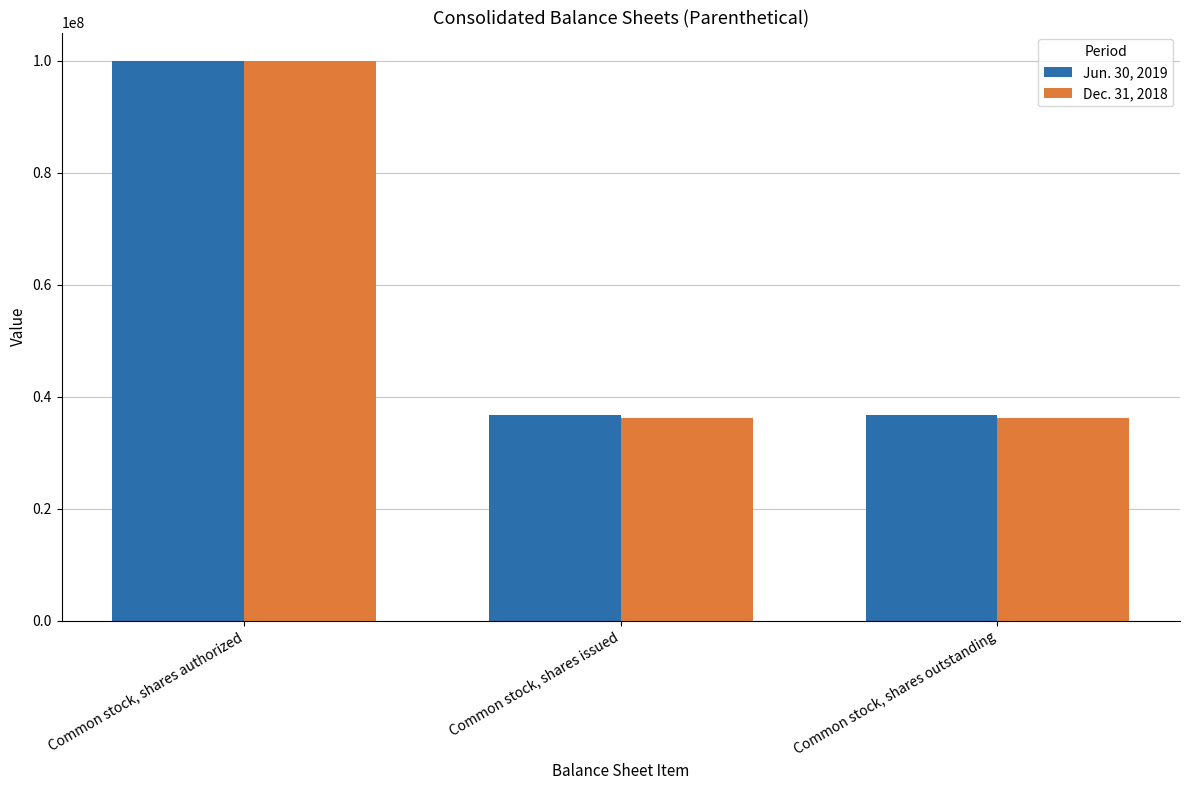

Which label corresponds to the largest value in the chart?

Common stock, shares authorized